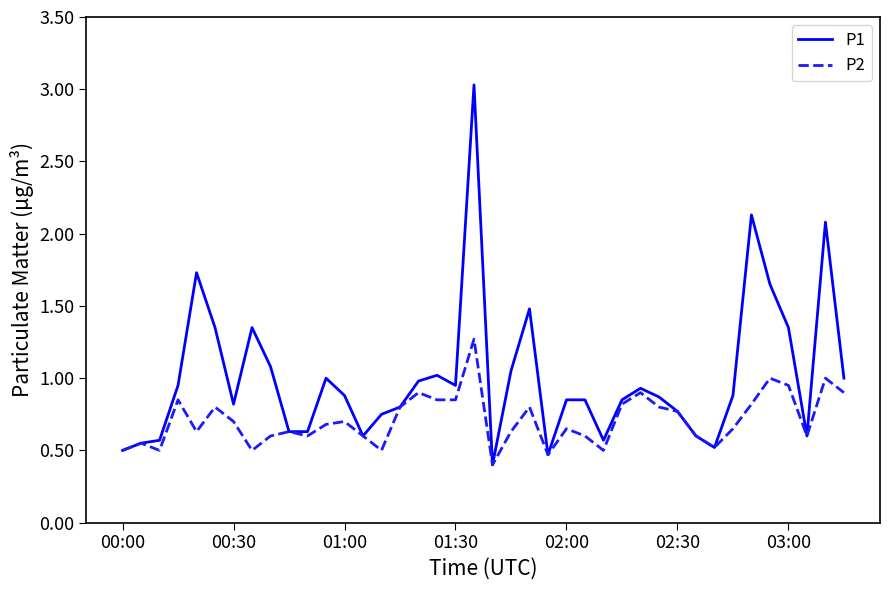

What is the smallest value displayed?

0.4